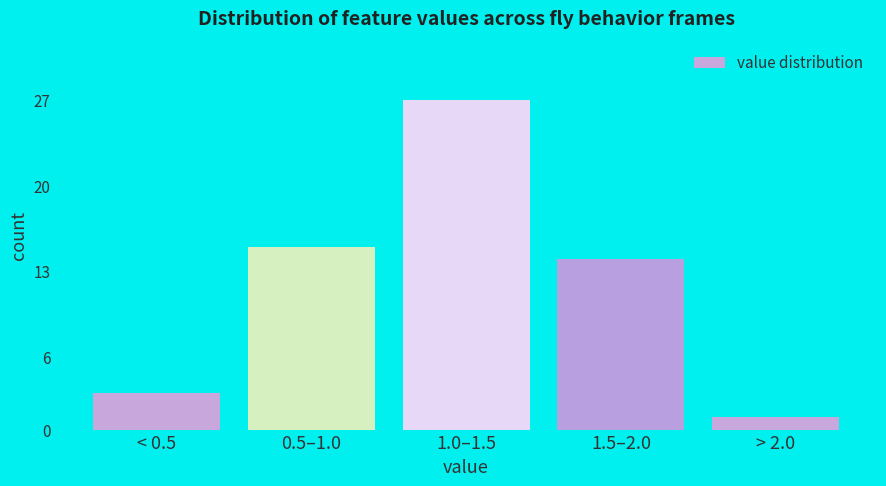

Reading left to right, transcribe all the data shown in this chart.

< 0.5=3	0.5–1.0=15	1.0–1.5=27	1.5–2.0=14	> 2.0=1